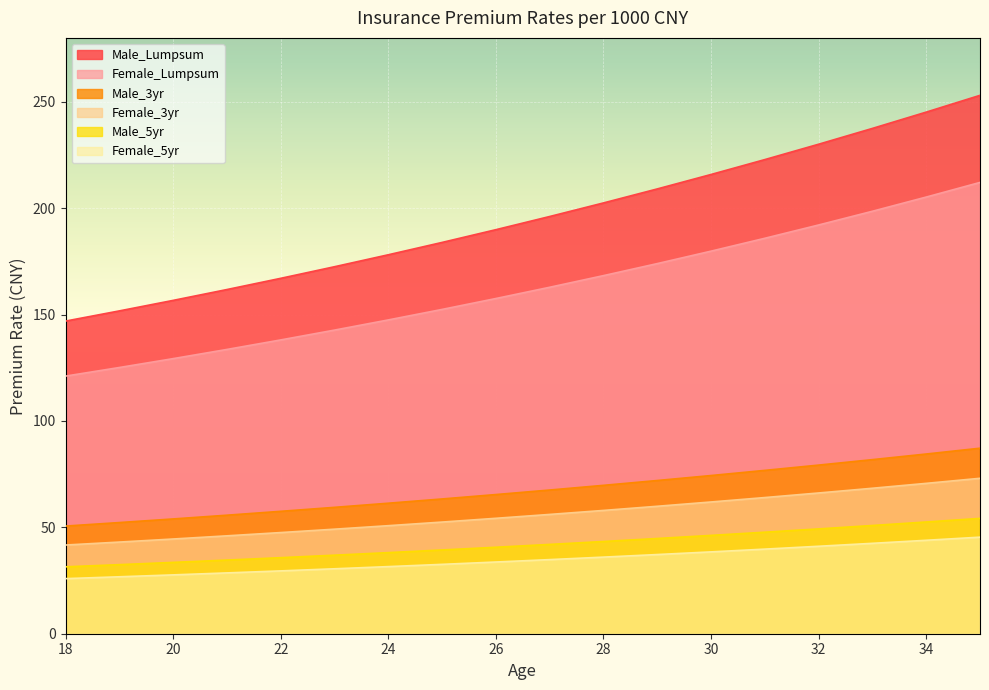

Rank the series by their maximum value, from highest to lowest.

Male_Lumpsum, Female_Lumpsum, Male_3yr, Female_3yr, Male_5yr, Female_5yr